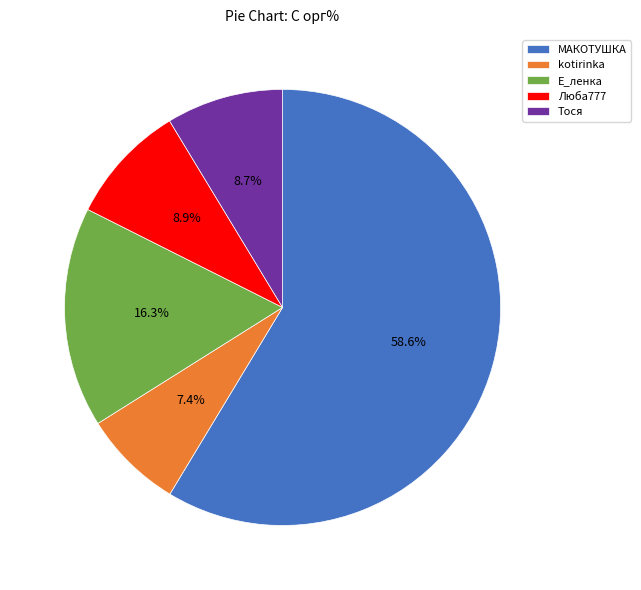

Is it true that Люба777 is 19% of the pie?

False